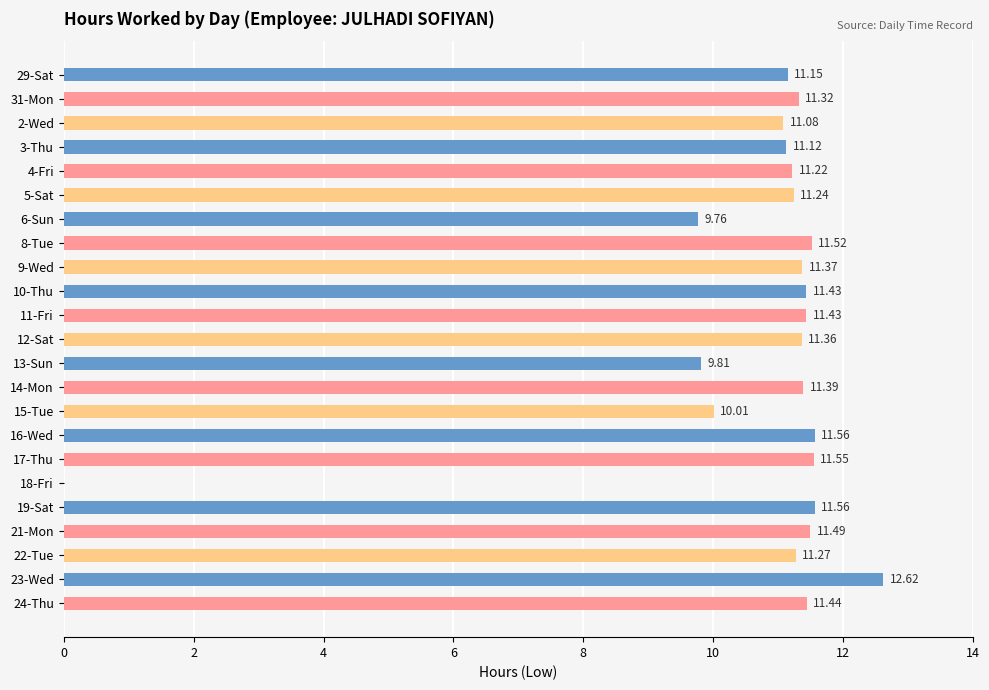

Where is the data nearest to the value 6?

6-Sun